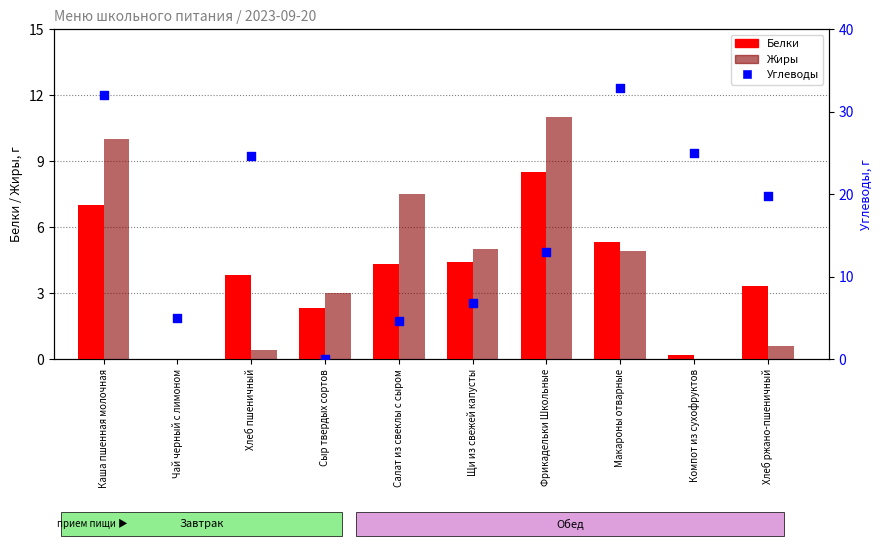

Which series contains the lowest Y value?

Белки